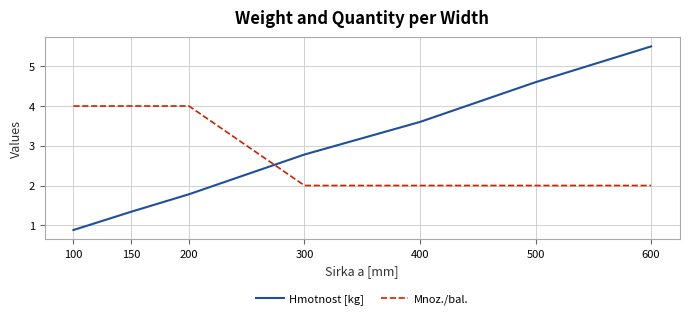

What is the difference between the highest and lowest values at 300?

0.8